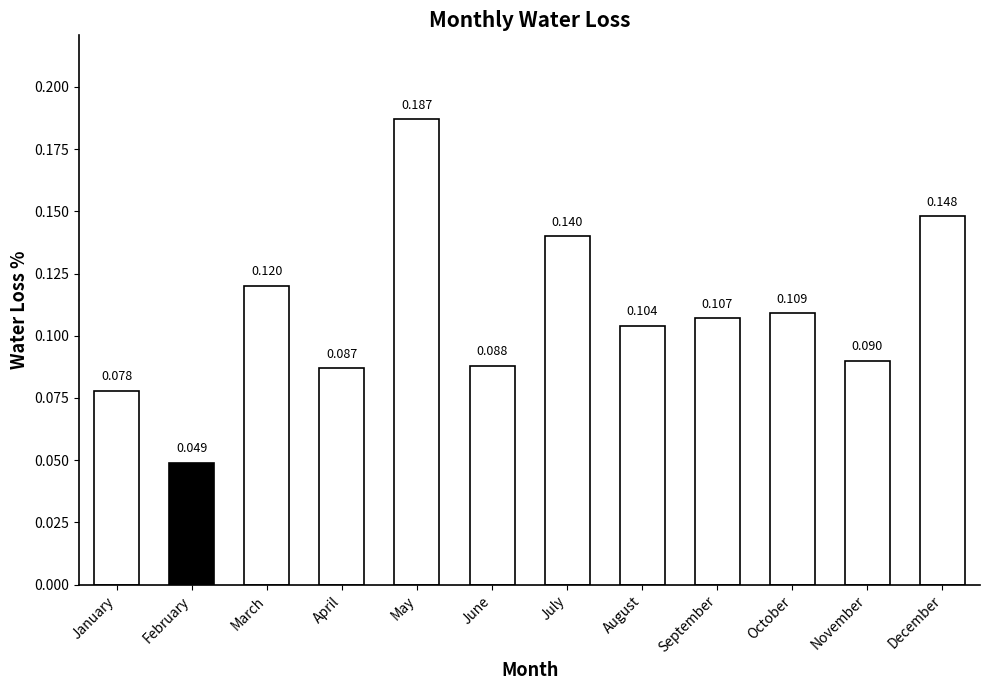

At which category does the chart reach its peak across all series?

May